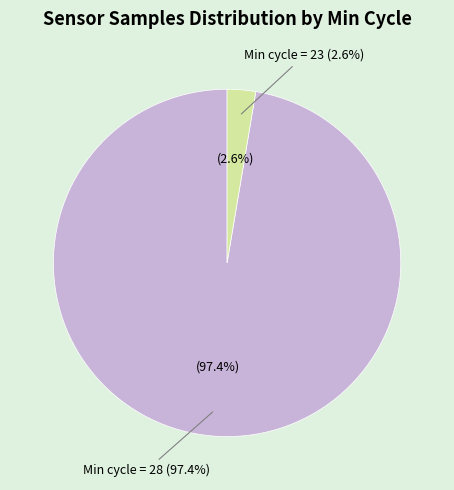

What is the ratio of the value at 28 to the value at 28?

1.0